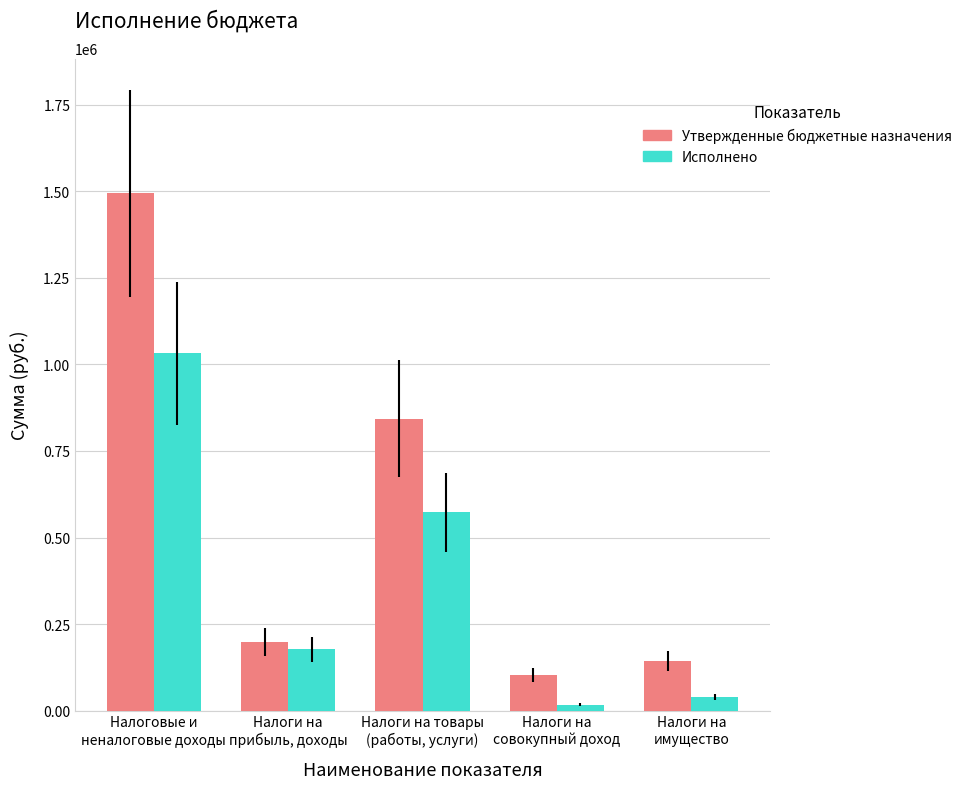

What is the sum of all Утвержденные бюджетные назначения values?

2782200.0